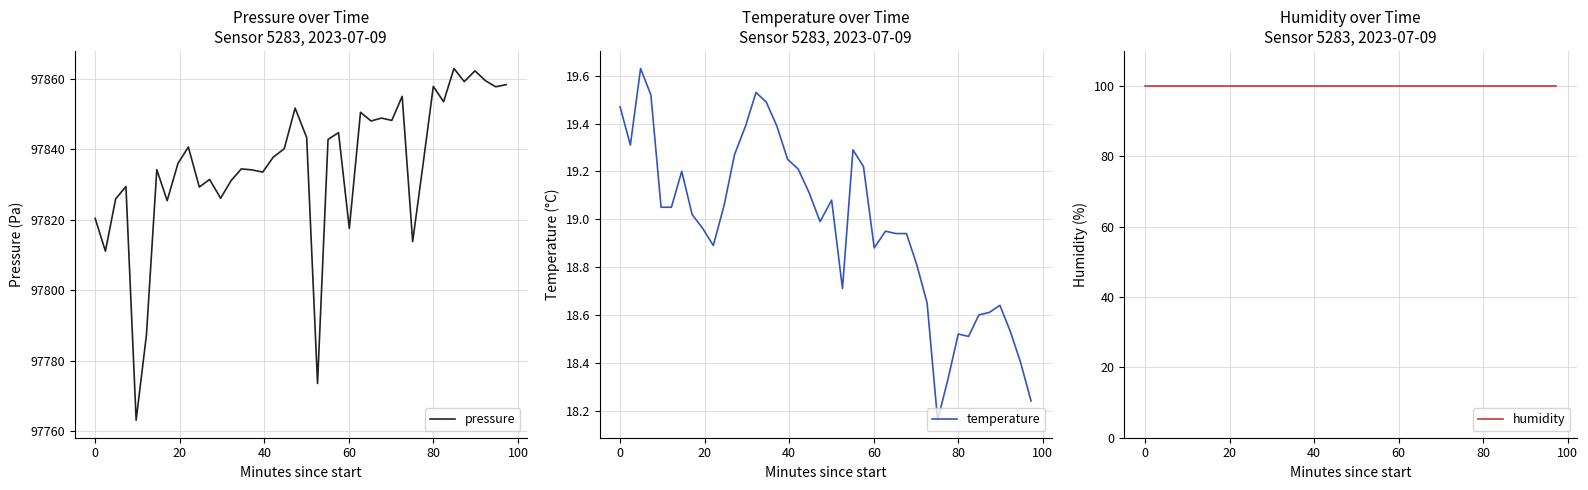

What are all the series names shown in the legend?

pressure, temperature, humidity